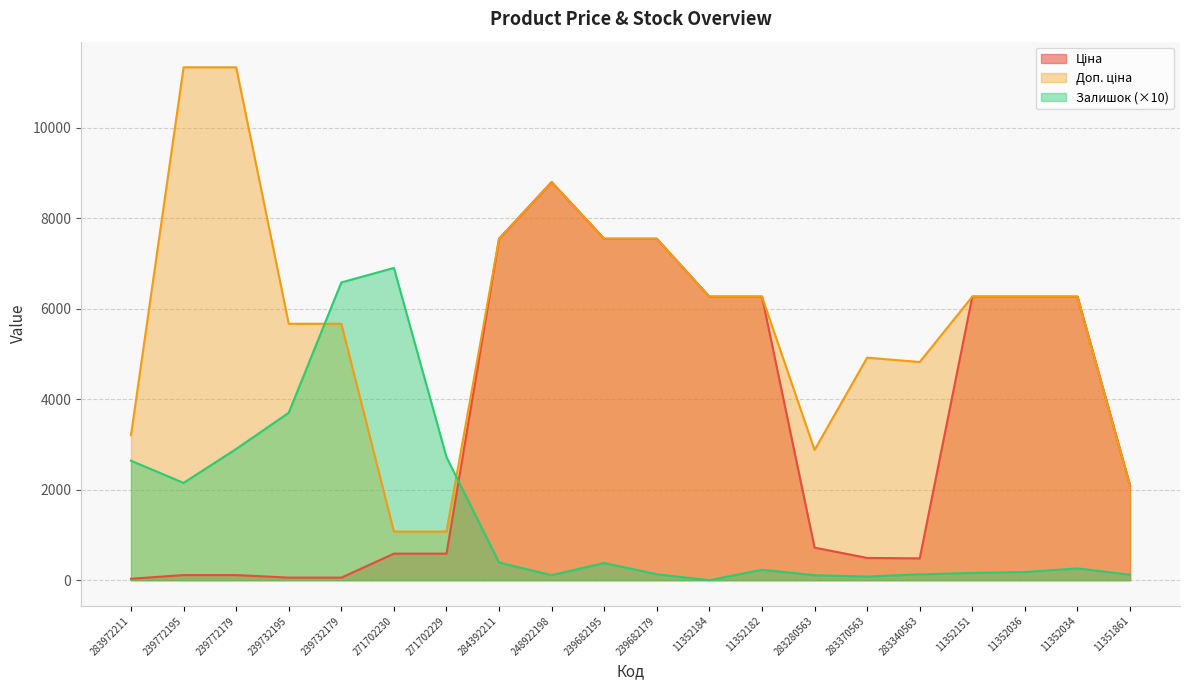

At 11352182, list the series in order from largest to smallest.

Ціна, Доп. ціна, Залишок